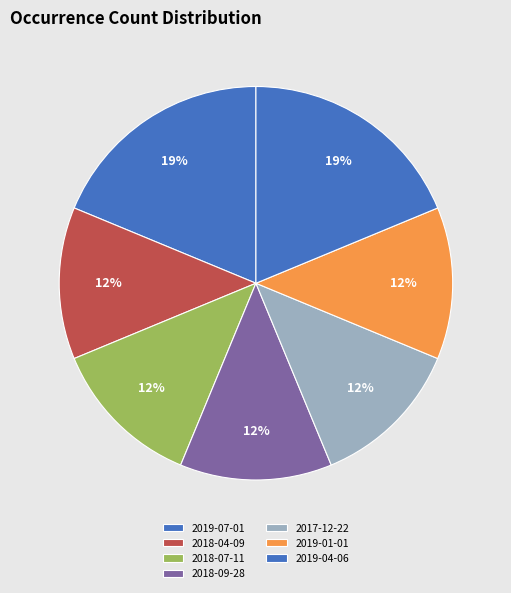

To the nearest percent, what portion does 2018-09-28 represent?

12%